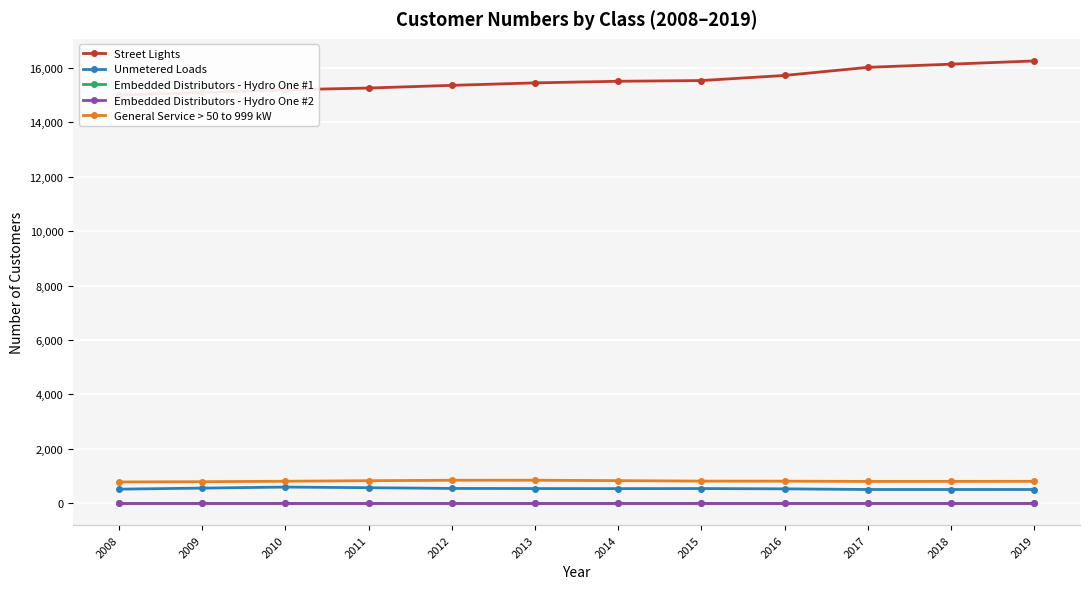

Is the value of General Service > 50 to 999 kW at 2011 greater than the value of Unmetered Loads at 2013?

Yes